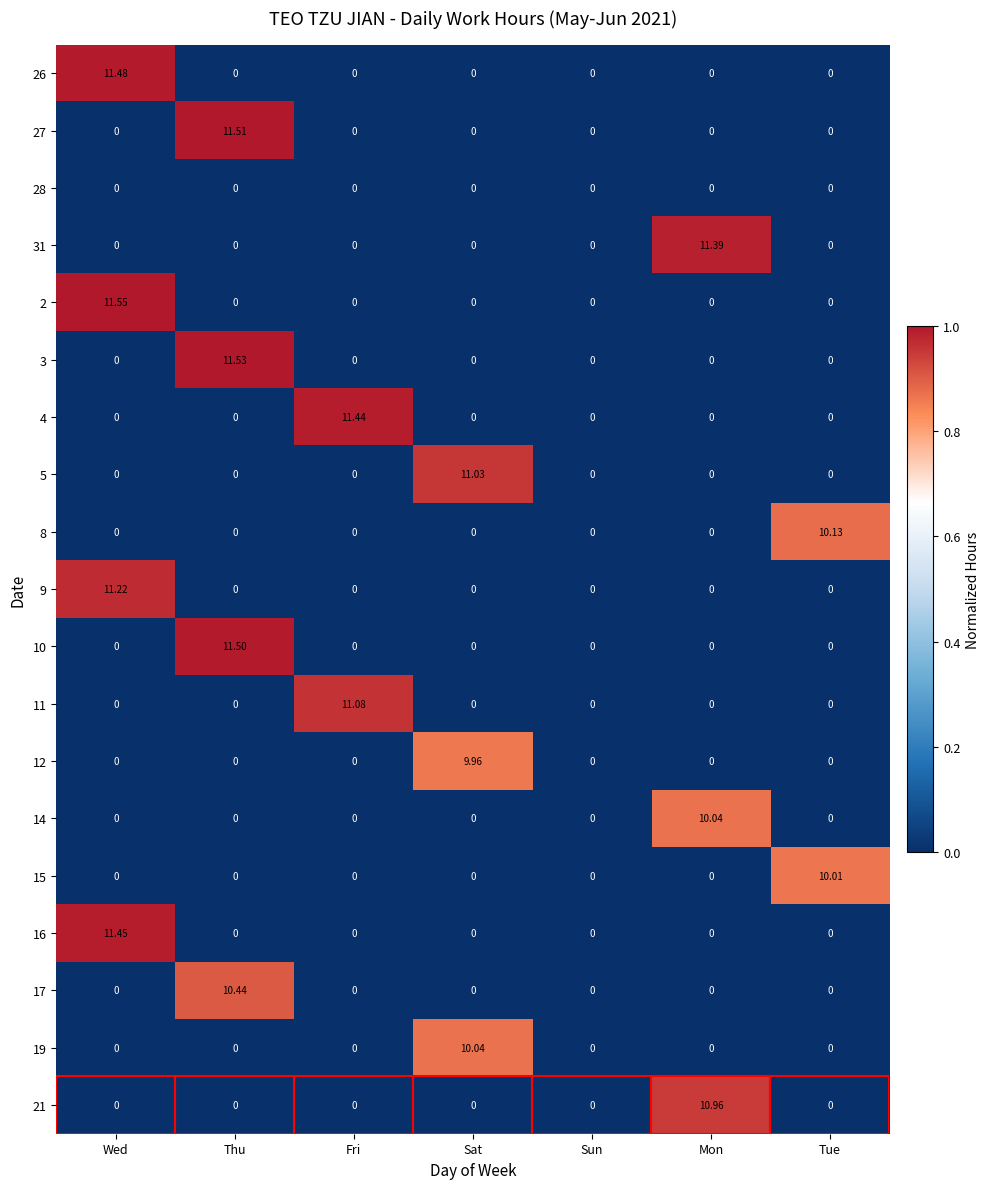

Which category has the highest value across all series?

Wed